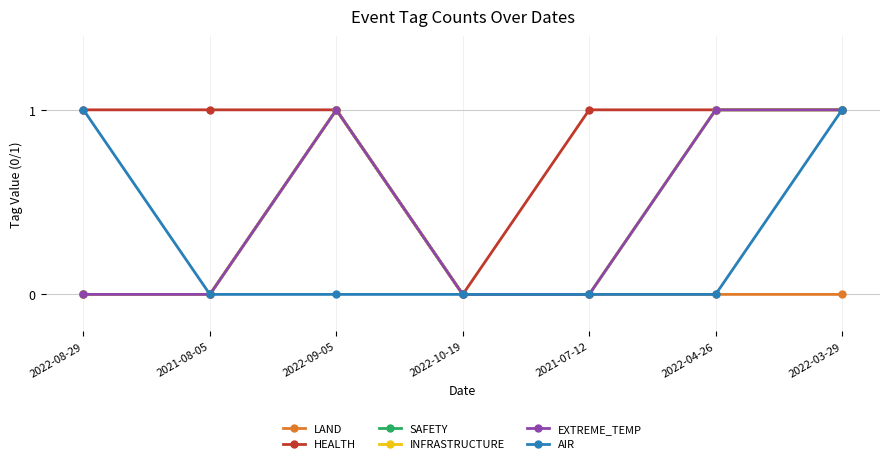

The HEALTH series shows 1 at 2021-07-12. True or false?

True